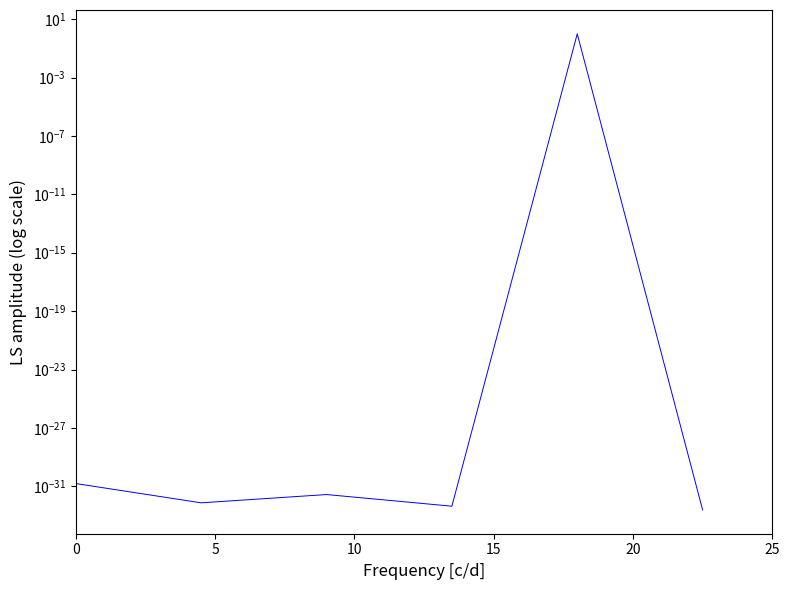

Does the chart display data point markers on the line(s)?

No